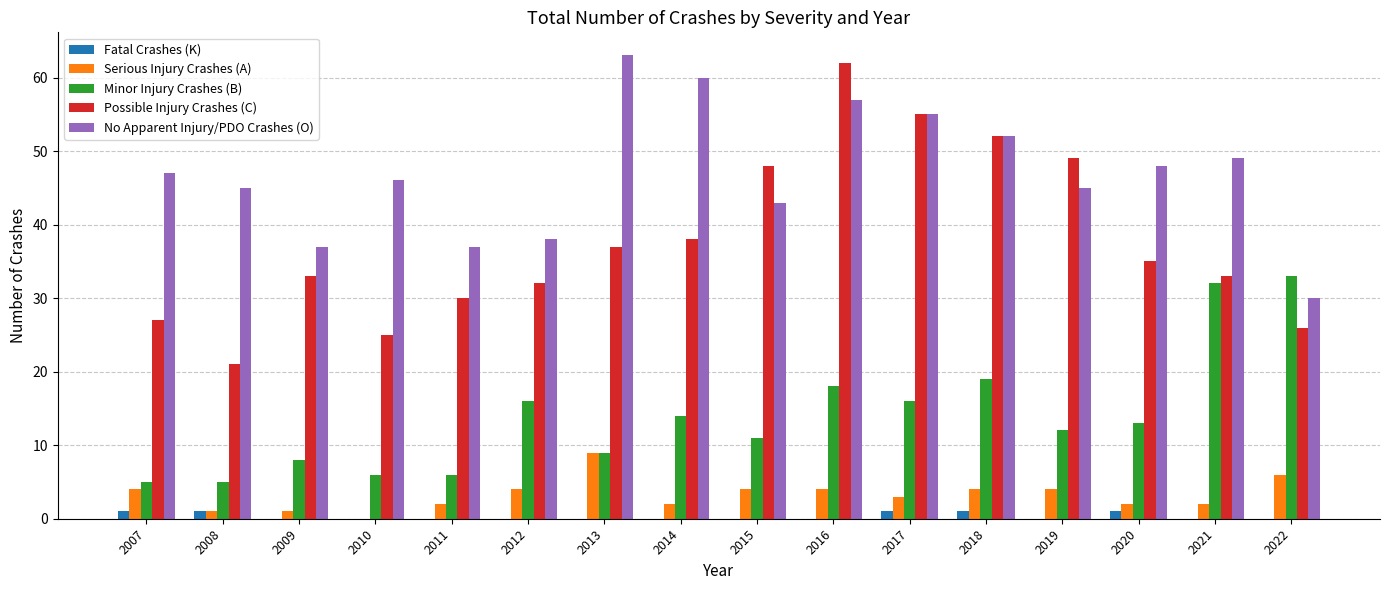

What is the approximate value of No Apparent Injury/PDO Crashes (O) at 2015?

43